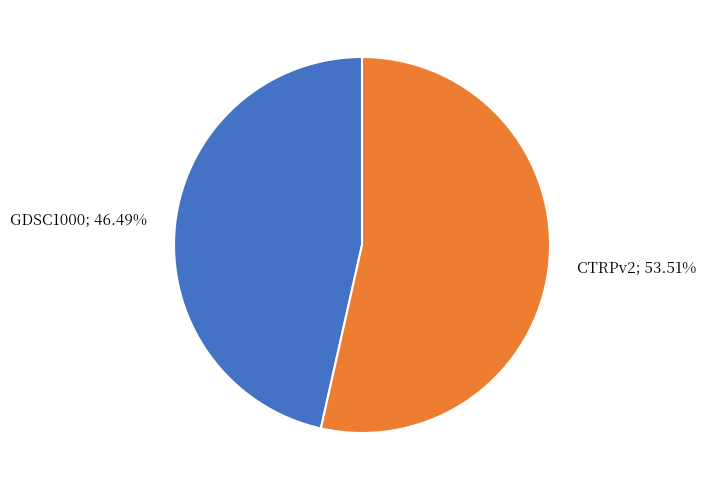

Is there any slice that represents more than half of the pie?

Yes